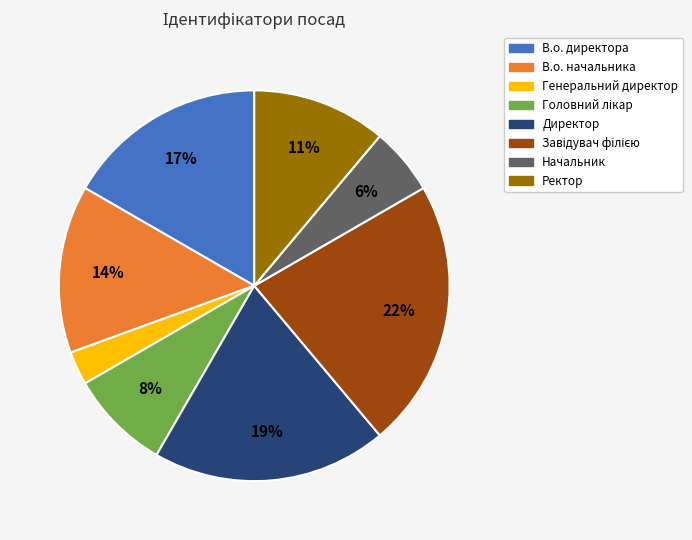

To the nearest percent, what is the difference between the Генеральний директор and Начальник slice percentages?

3%